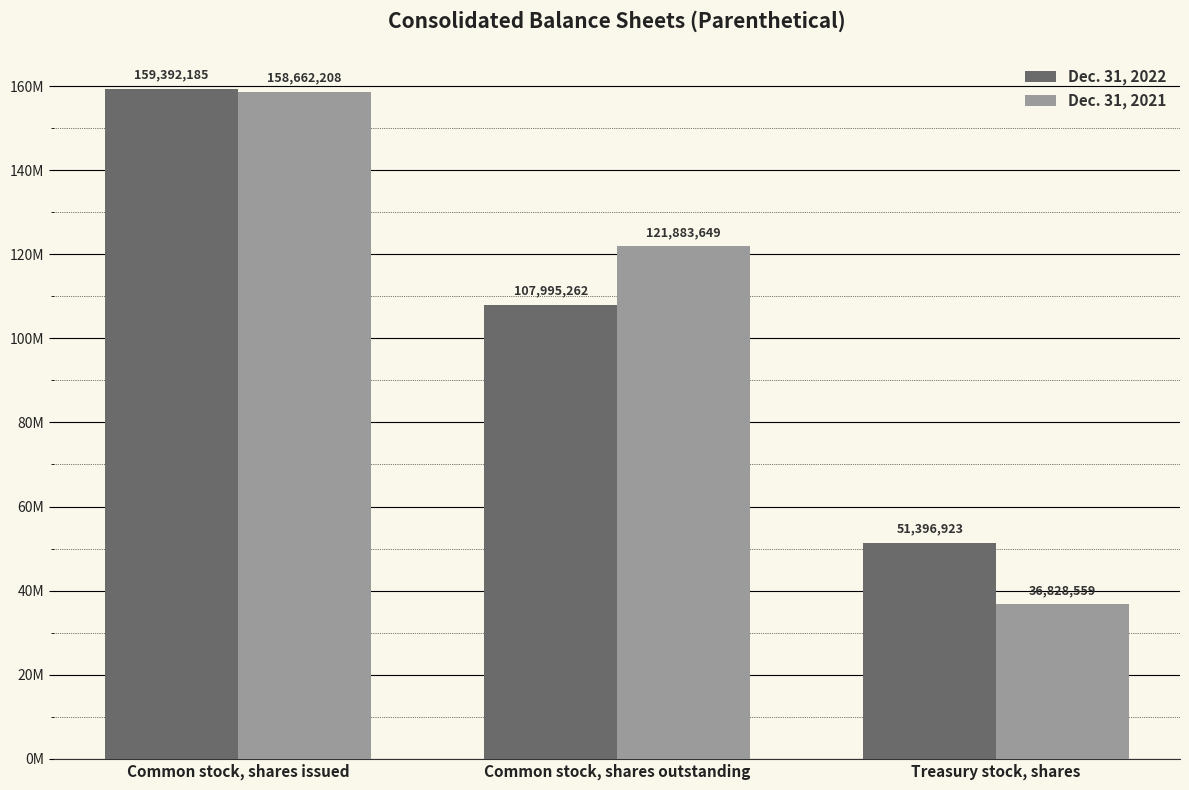

What is the smallest value displayed?

36828559